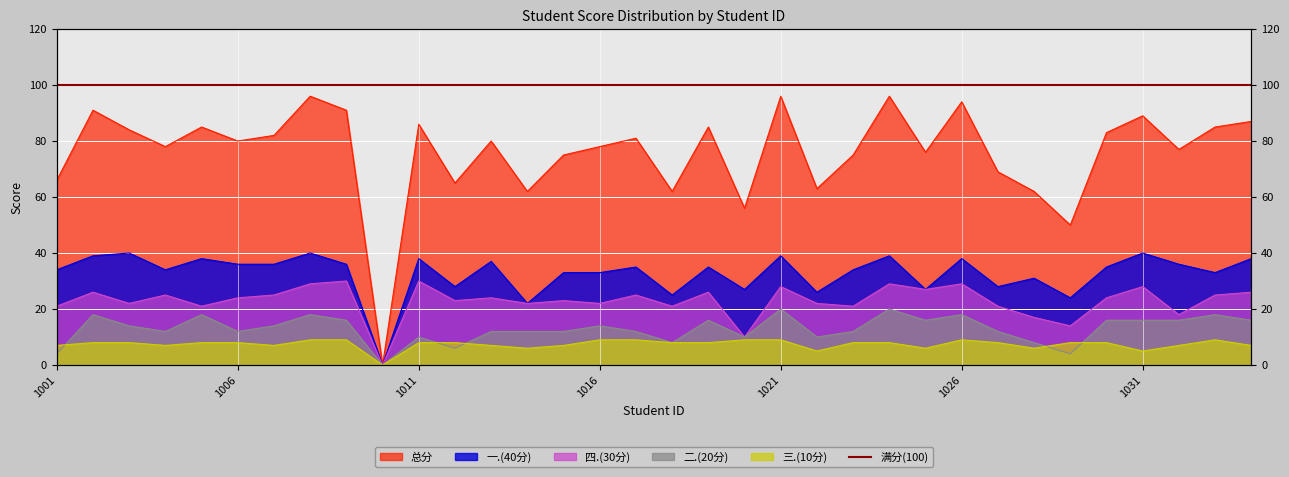

In 四.(30分), how many points are lower than both neighbors (excluding endpoints)?

12